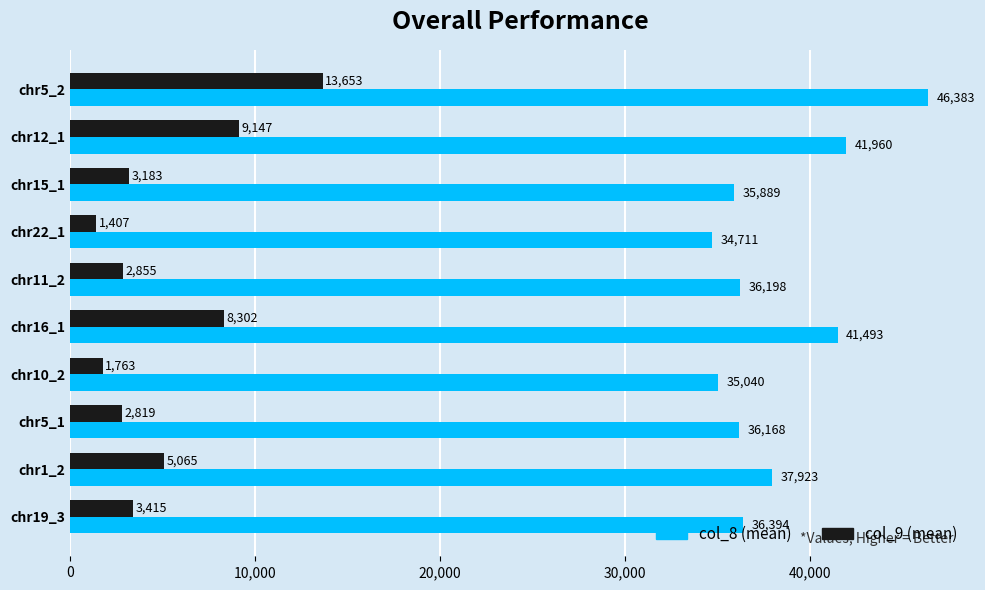

Between chr5_1 and chr22_1, which series saw the biggest shift?

col_8 (mean)